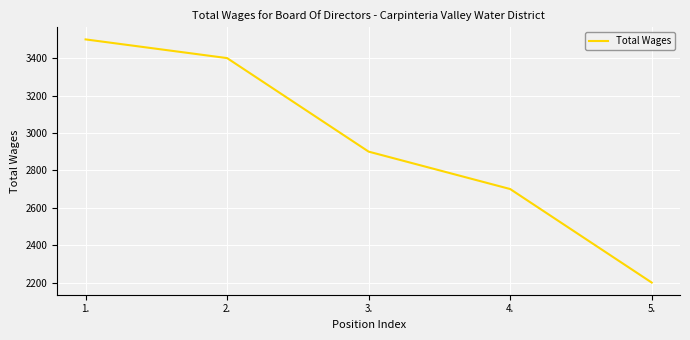

What is the change in value from 2. to 5.?

-1200